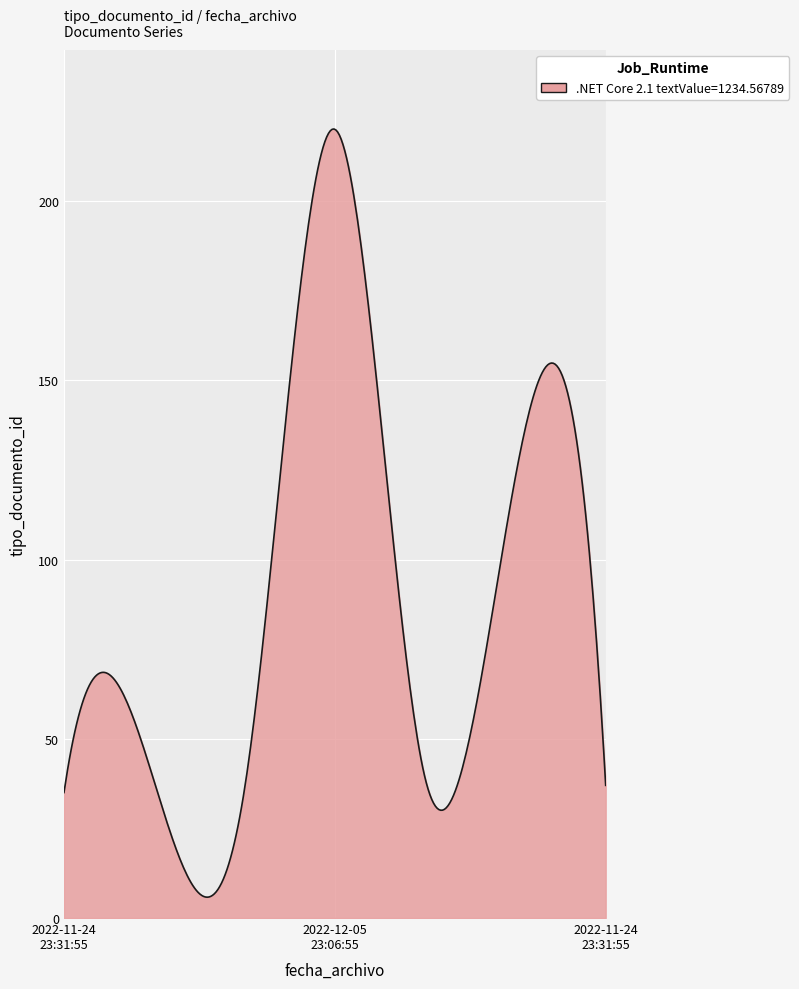

What is the greatest value displayed?

220.1